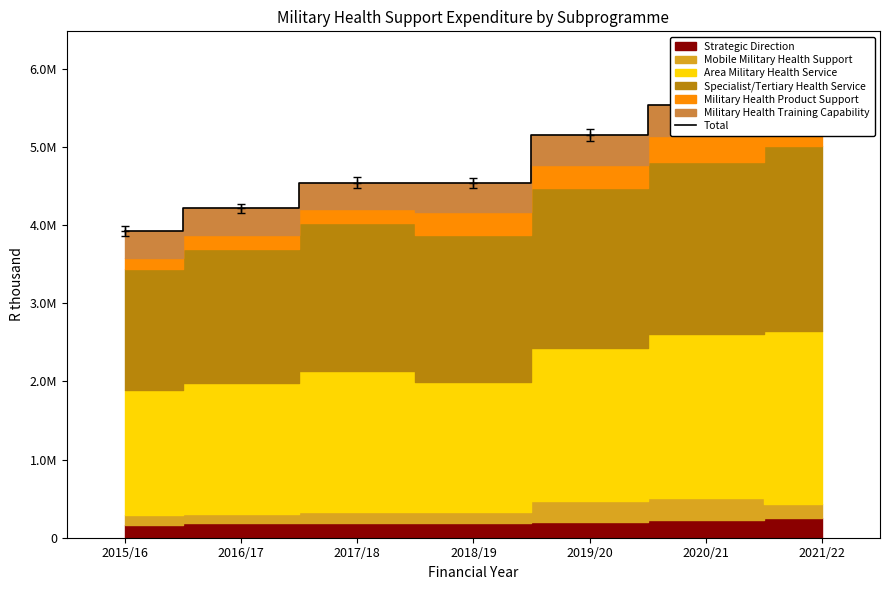

True or false: there are more than 2 points higher than both neighbors.

False